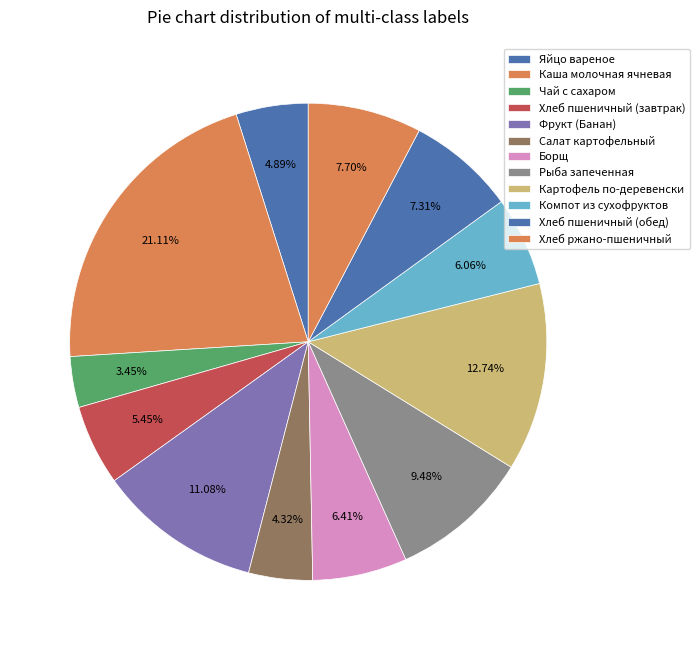

Rank the categories by value from lowest to highest.

Чай с сахаром, Салат картофельный, Яйцо вареное, Хлеб пшеничный (завтрак), Компот из сухофруктов, Борщ, Хлеб пшеничный (обед), Хлеб ржано-пшеничный, Рыба запеченная, Фрукт (Банан), Картофель по-деревенски, Каша молочная ячневая